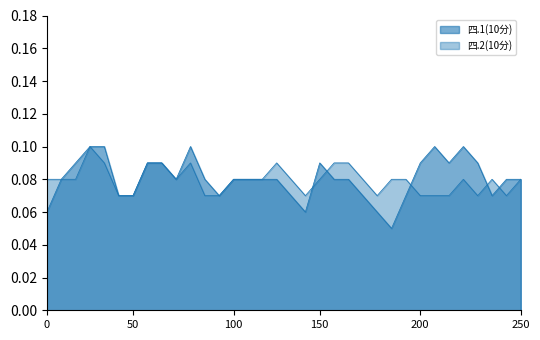

Does the chart have visible grid lines?

No